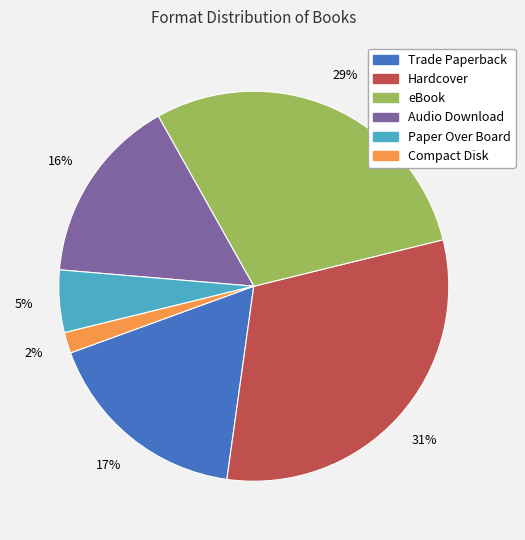

Which category has the biggest portion of the pie?

Hardcover